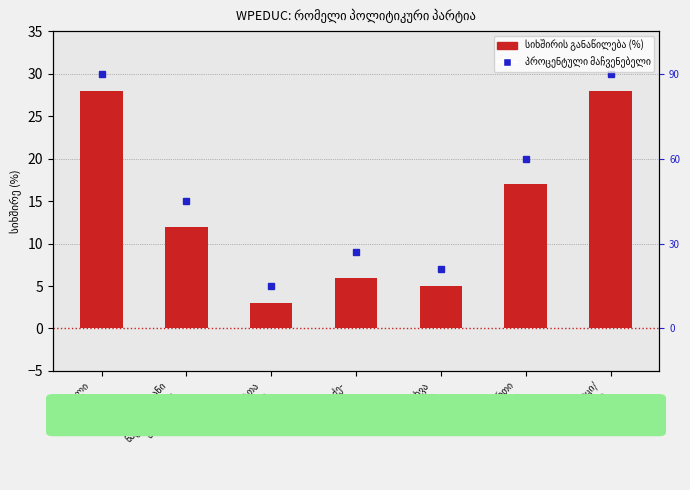

Rank the categories by value from lowest to highest.

პატრიოტთა
ალიანსი, სხვა
პარტია, ბაქრაძე-
უგულავა, ერთიანი
ნაციონალური
მოძრაობა, არც ერთი
პარტია, ქართული
ოცნება, არ ვიცი/
უარი